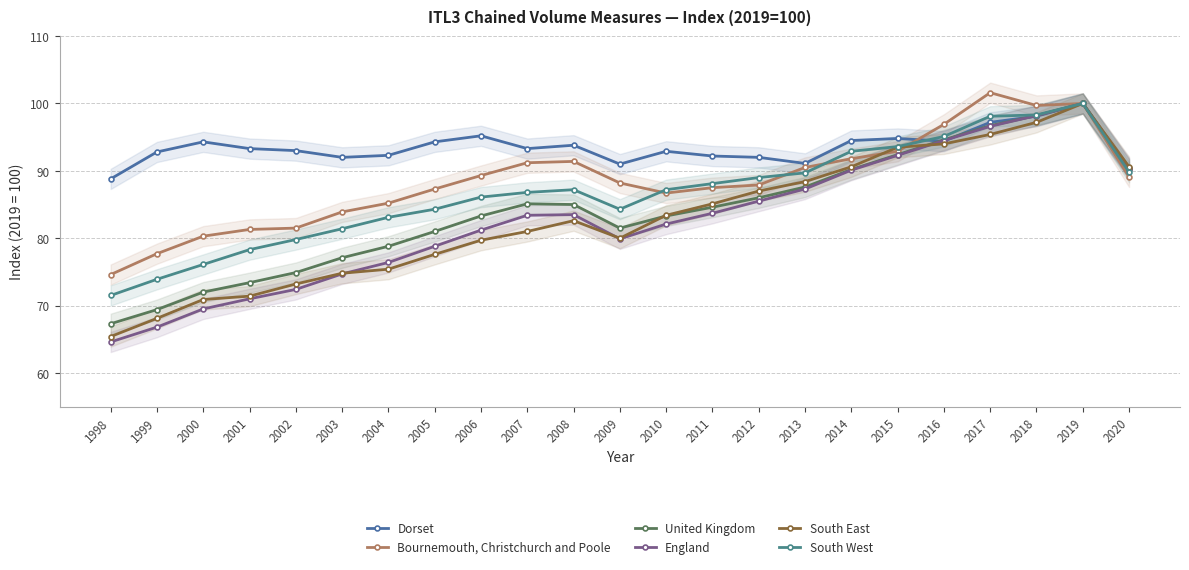

What value does the South East series have at 2019?

100.0